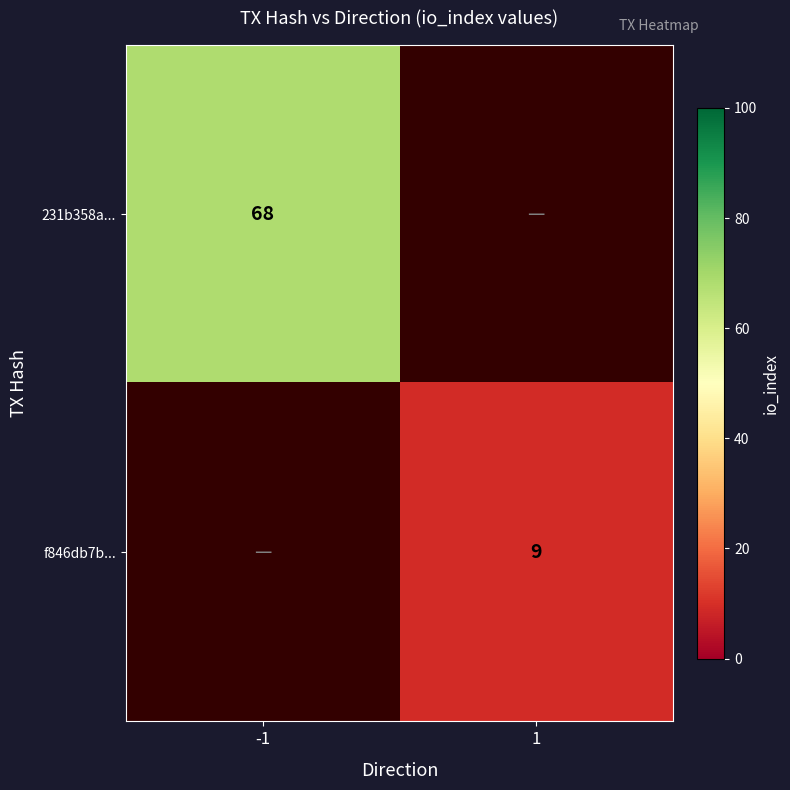

True or false: f846db7b... has a value of 15 at 1.

False